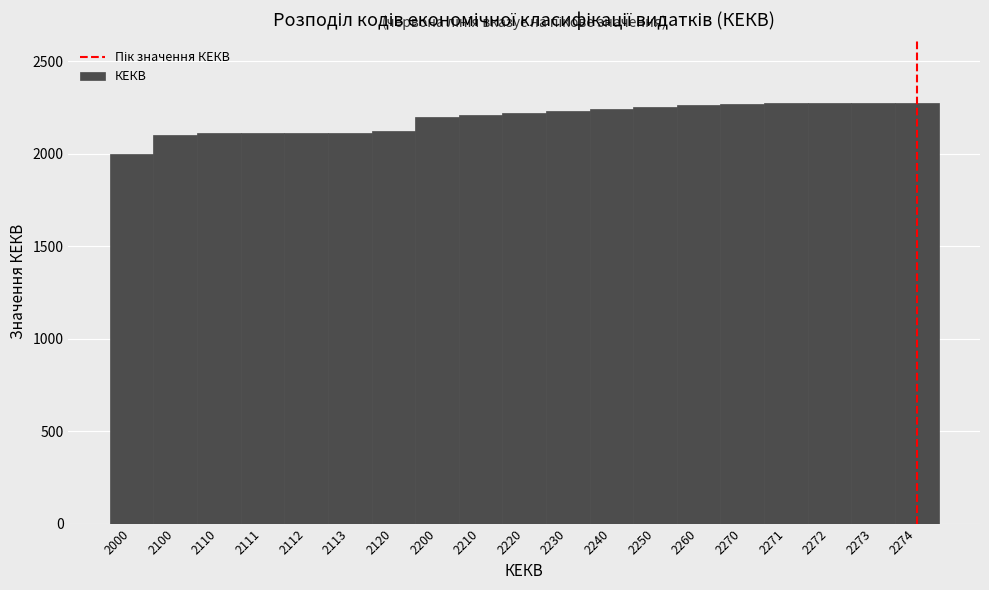

What is the sum of all values?

41636